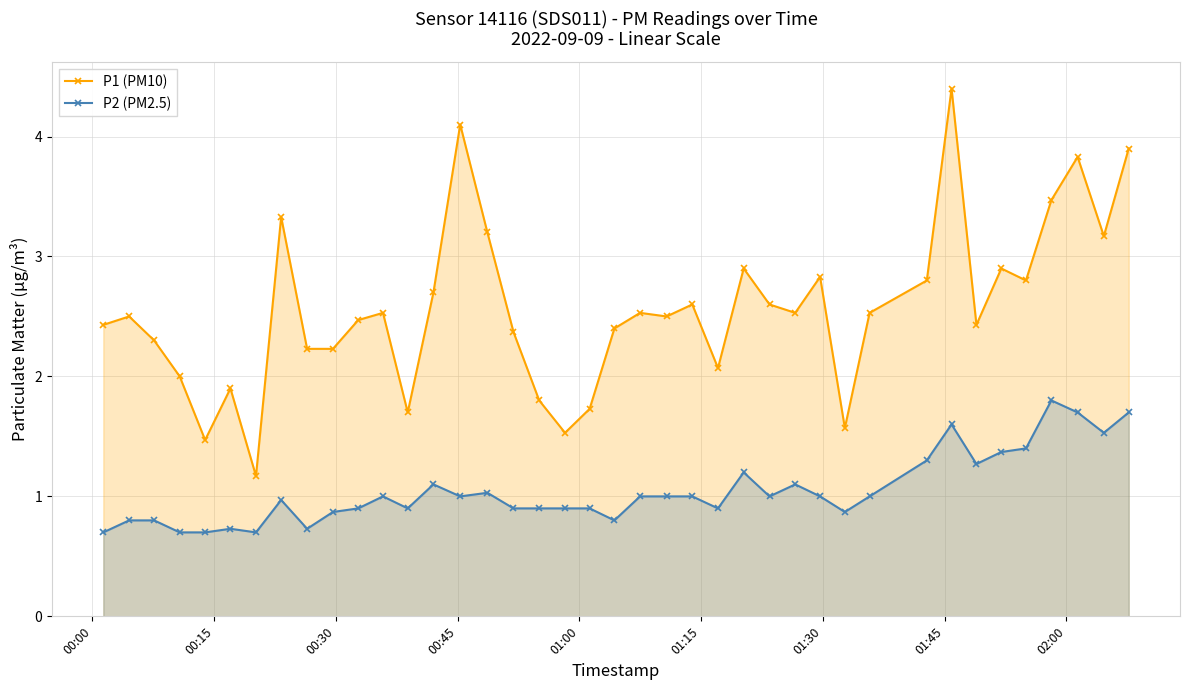

Rank the series by their average value, from highest to lowest.

P1 (PM10), P2 (PM2.5)